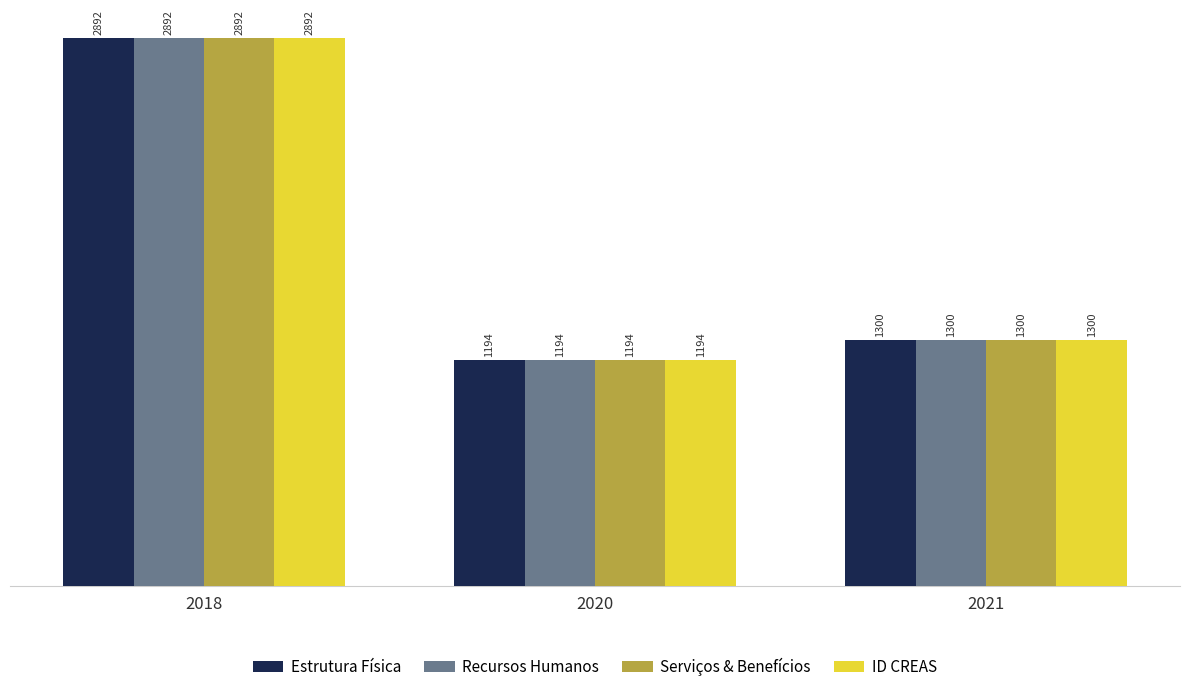

Reading right to left, extract all data points from this chart.

Estrutura Física: 1300	1194	2892
Recursos Humanos: 1300	1194	2892
Serviços & Benefícios: 1300	1194	2892
ID CREAS: 1300	1194	2892